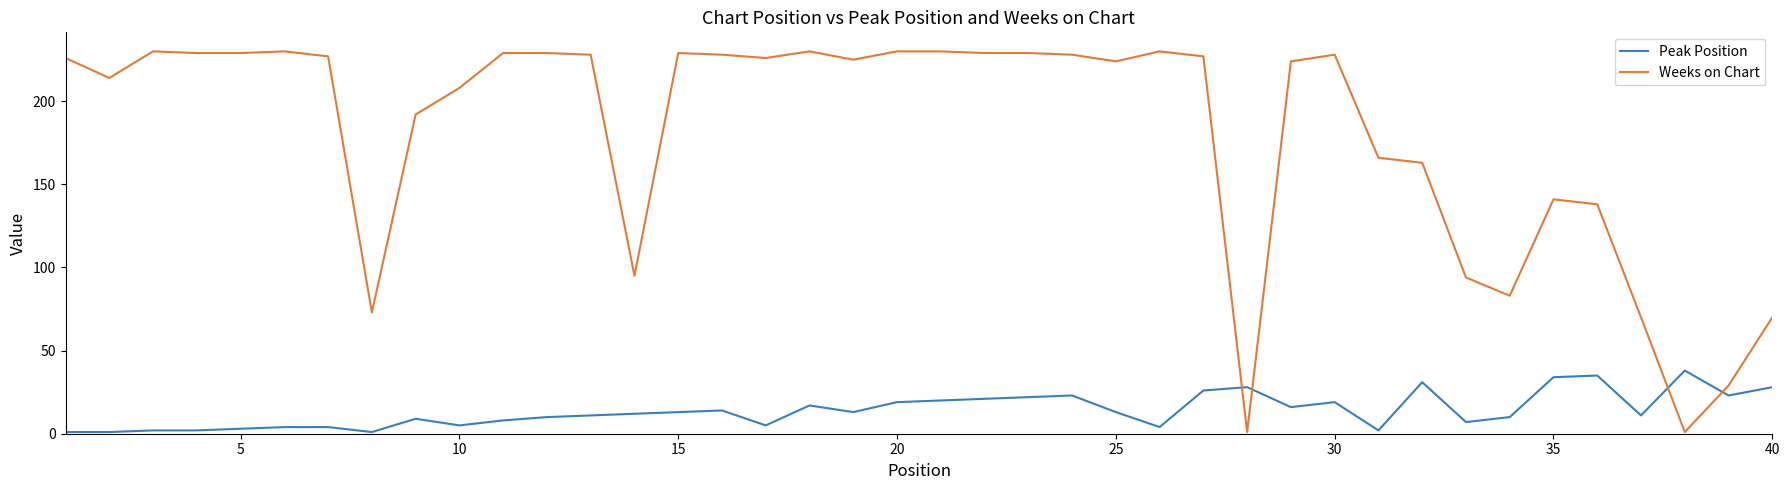

After their last crossing, which series has the higher values: Peak Position or Weeks on Chart?

Weeks on Chart